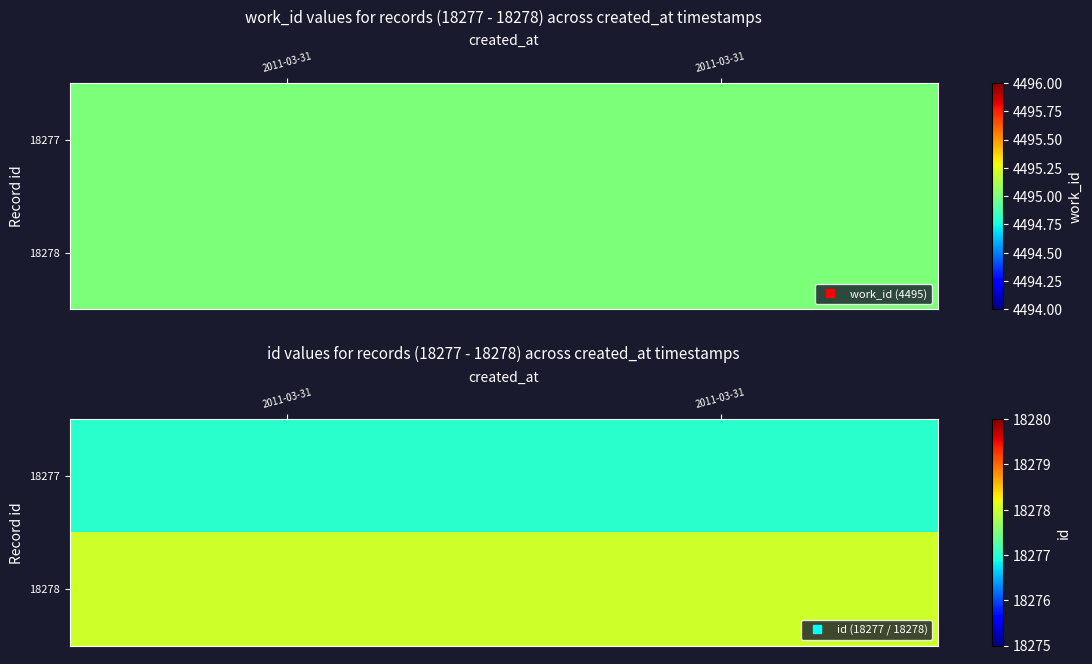

What is the difference between the highest and lowest values at 2011-03-31?

1